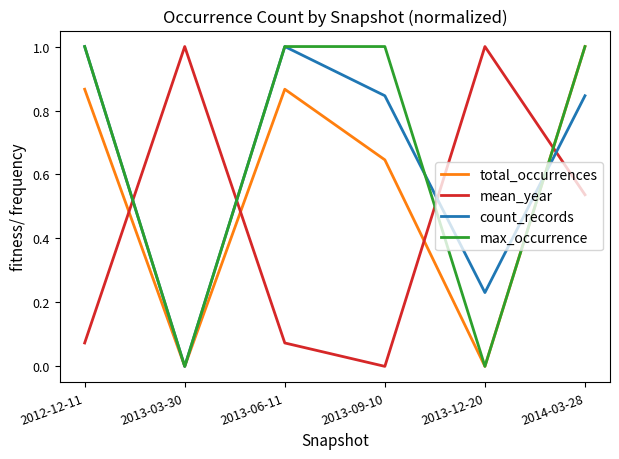

What position from the left is 2013-09-10?

4